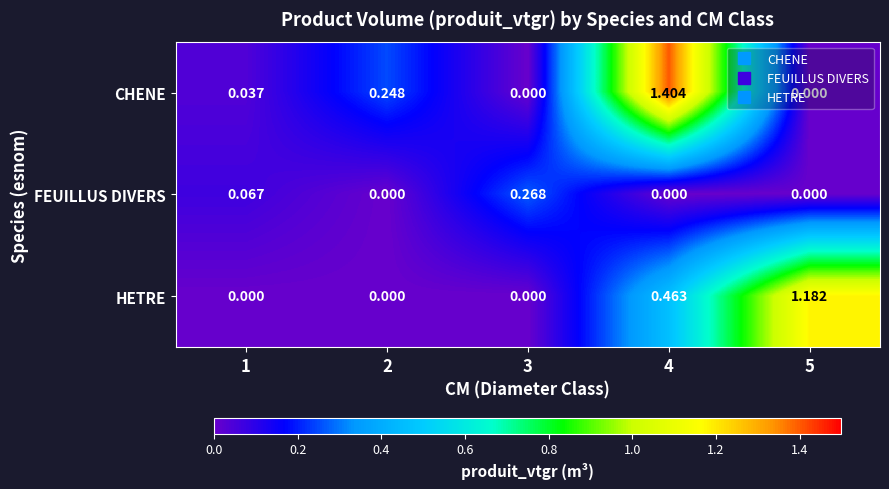

Which series changed the most between 3 and 5?

HETRE